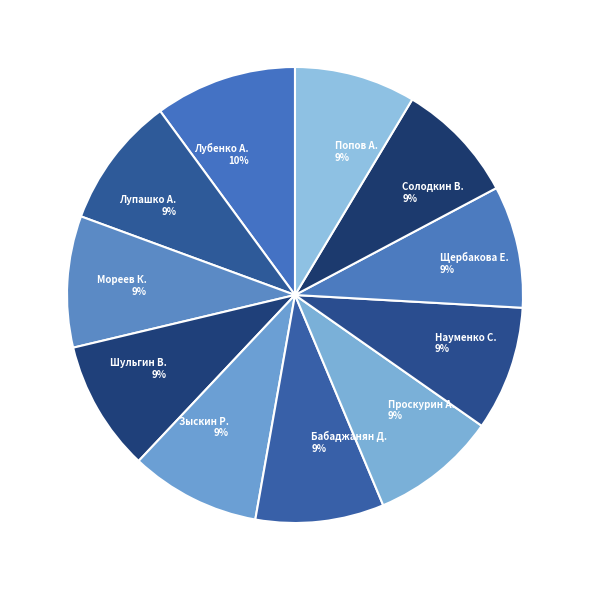

To the nearest percent, what is the difference between the largest and smallest slice percentages?

1%